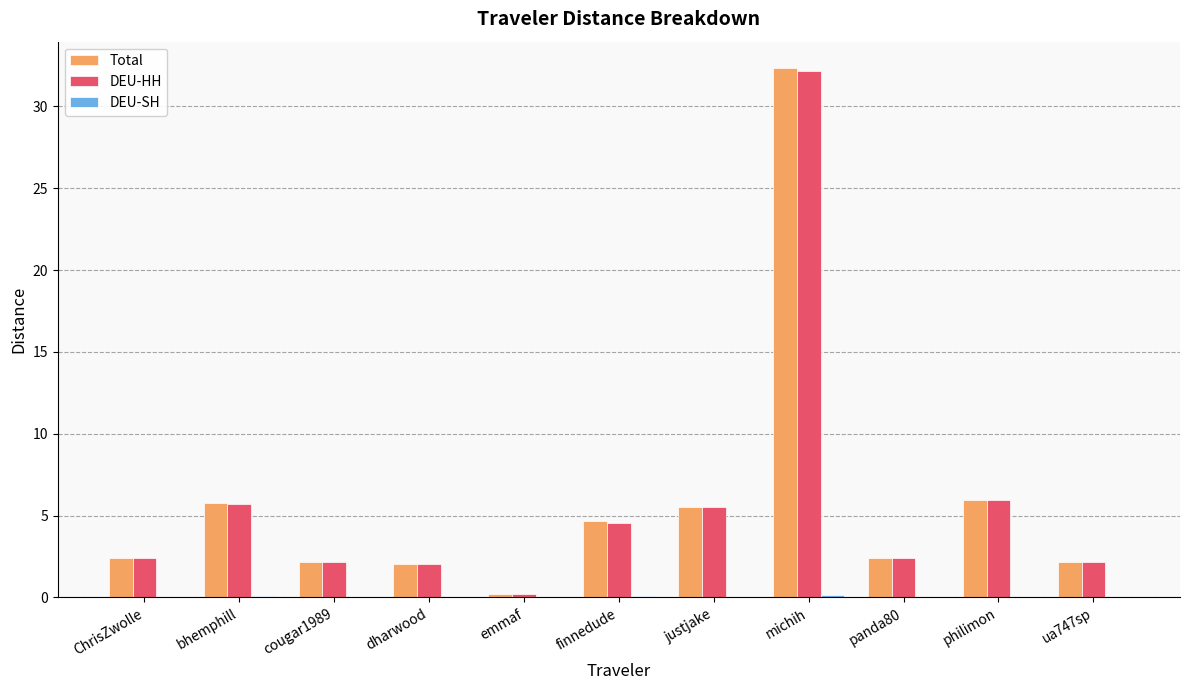

Which series changed the most between michih and ua747sp?

Total